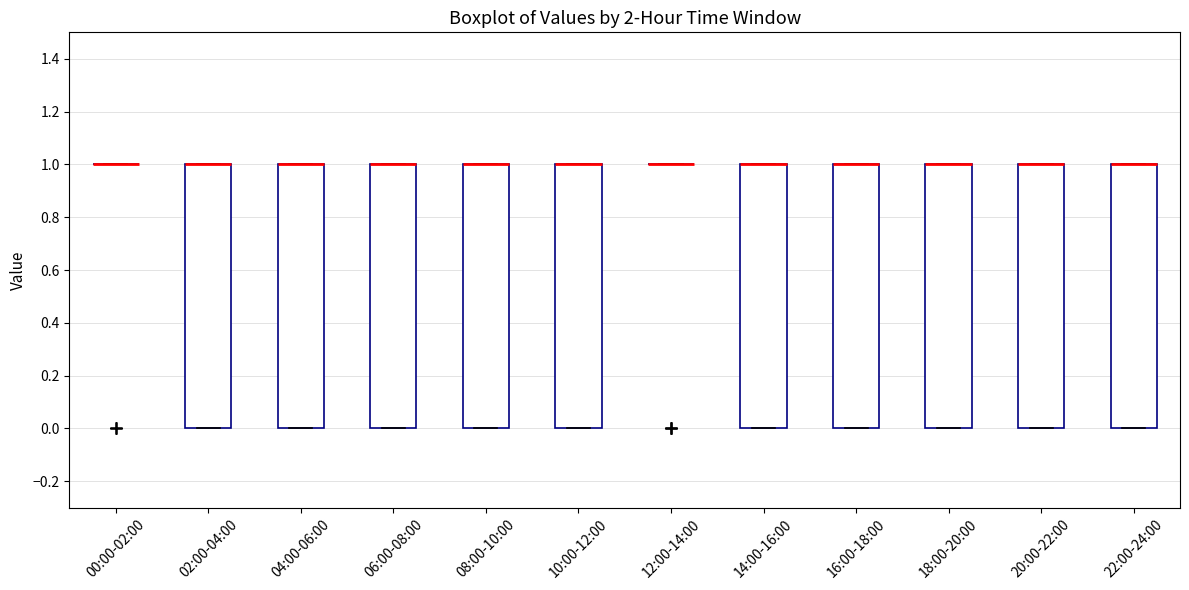

Reading left to right, transcribe this box plot: for each box, give where its median line is, the range the box spans, and where its two whiskers end, as read against the y-axis. The values are not printed on the chart, so give them approximately, as read against the axis.

00:00-02:00: box collapsed to a line at 1, whiskers 1 to 1
02:00-04:00: median 1 (drawn on the box's upper edge), box 0 to 1, whiskers 0 to 1
04:00-06:00: median 1 (drawn on the box's upper edge), box 0 to 1, whiskers 0 to 1
06:00-08:00: median 1 (drawn on the box's upper edge), box 0 to 1, whiskers 0 to 1
08:00-10:00: median 1 (drawn on the box's upper edge), box 0 to 1, whiskers 0 to 1
10:00-12:00: median 1 (drawn on the box's upper edge), box 0 to 1, whiskers 0 to 1
12:00-14:00: box collapsed to a line at 1, whiskers 1 to 1
14:00-16:00: median 1 (drawn on the box's upper edge), box 0 to 1, whiskers 0 to 1
16:00-18:00: median 1 (drawn on the box's upper edge), box 0 to 1, whiskers 0 to 1
18:00-20:00: median 1 (drawn on the box's upper edge), box 0 to 1, whiskers 0 to 1
20:00-22:00: median 1 (drawn on the box's upper edge), box 0 to 1, whiskers 0 to 1
22:00-24:00: median 1 (drawn on the box's upper edge), box 0 to 1, whiskers 0 to 1